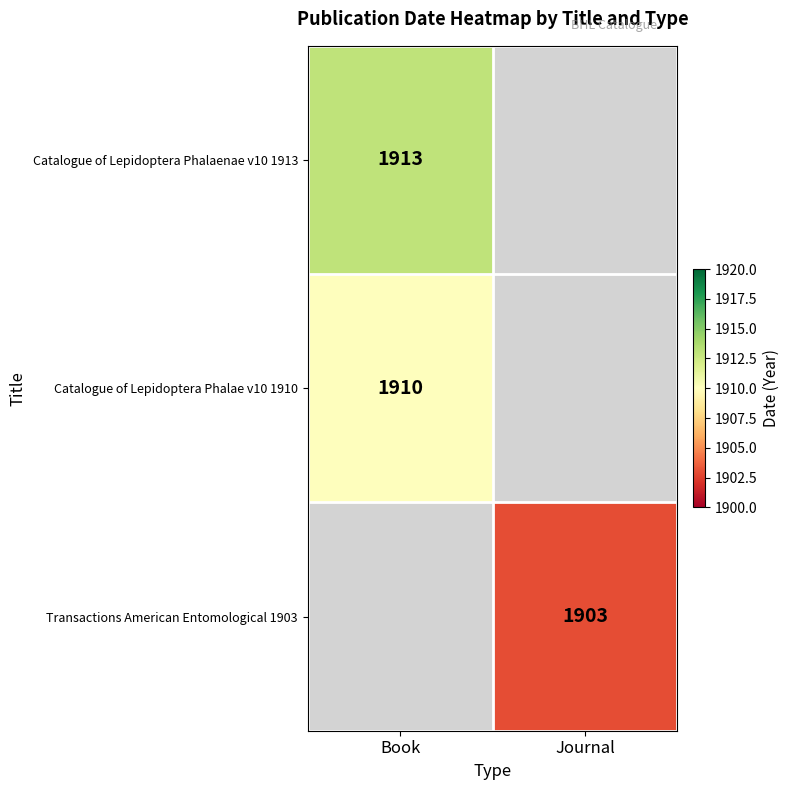

Is it true that Transactions American Entomological 1903 equals 1903 at Journal?

True